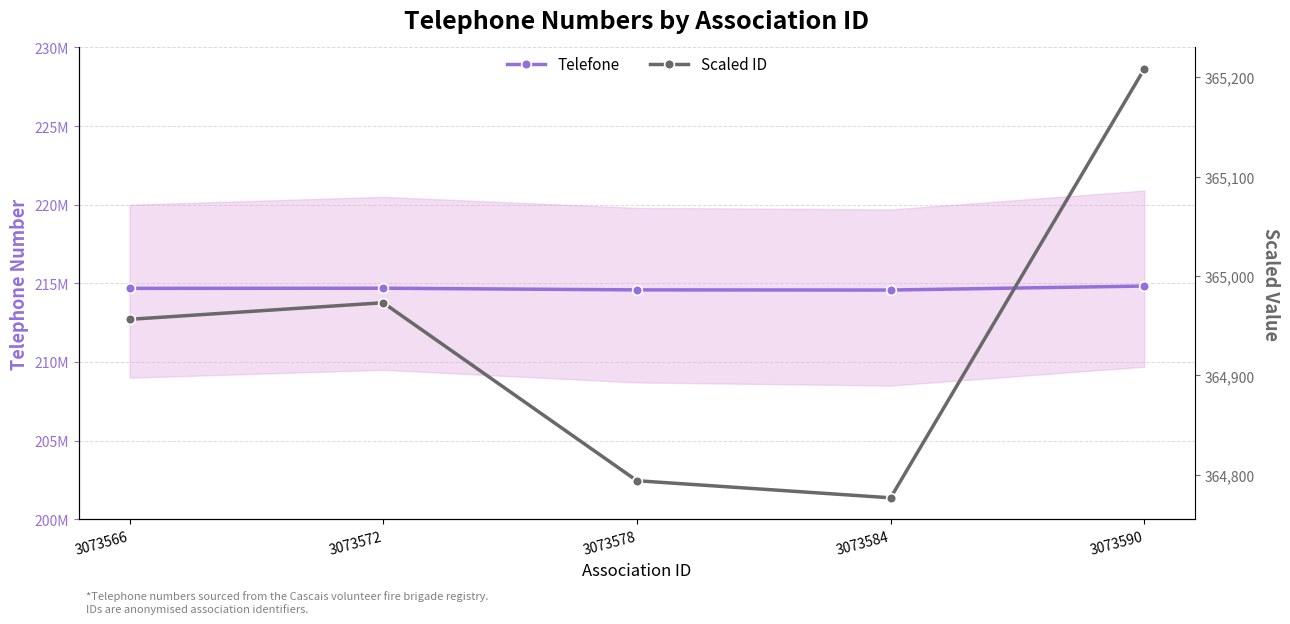

At 3073566, list the series in order from largest to smallest.

Telefone, Scaled ID